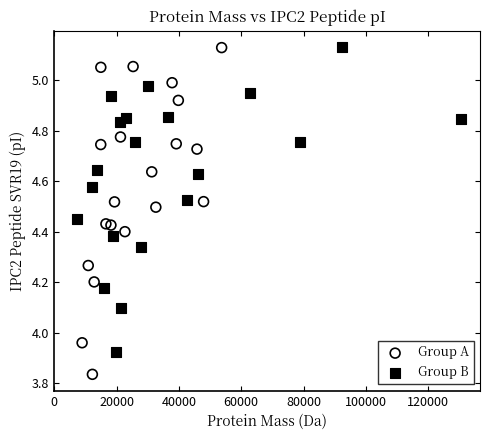

Which series contains the lowest Y value?

Group A